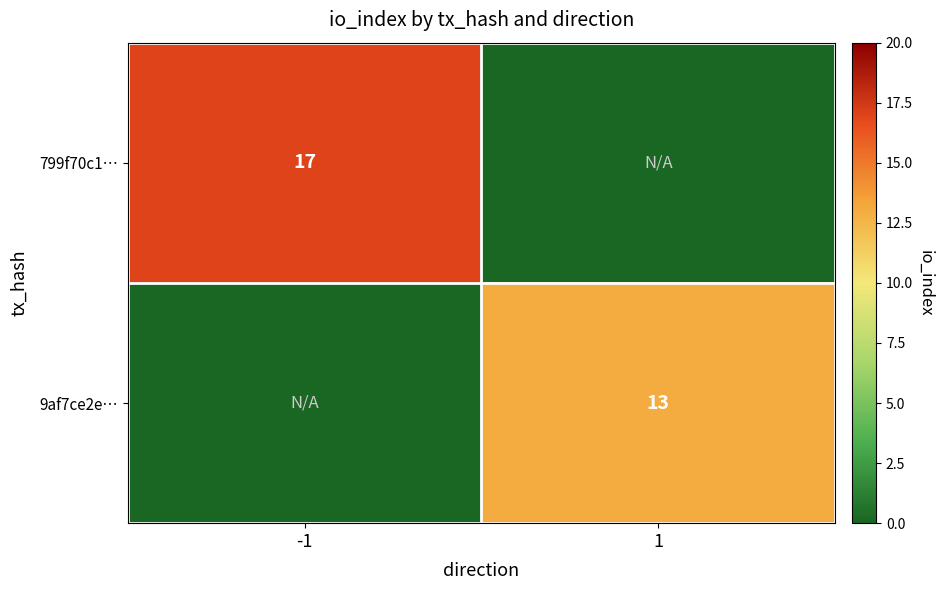

At how many categories does at least one series exceed 8?

2